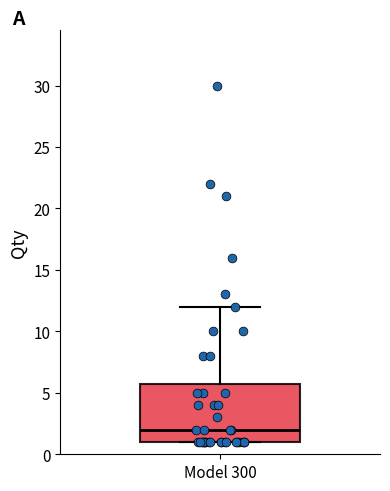

Transcribe this box plot: give where the median line is, the range the box spans, and where the two whiskers end, as read against the y-axis. The values are not printed on the chart, so give them approximately, as read against the axis.

median 2, box 1 to 6, whiskers 1 to 12